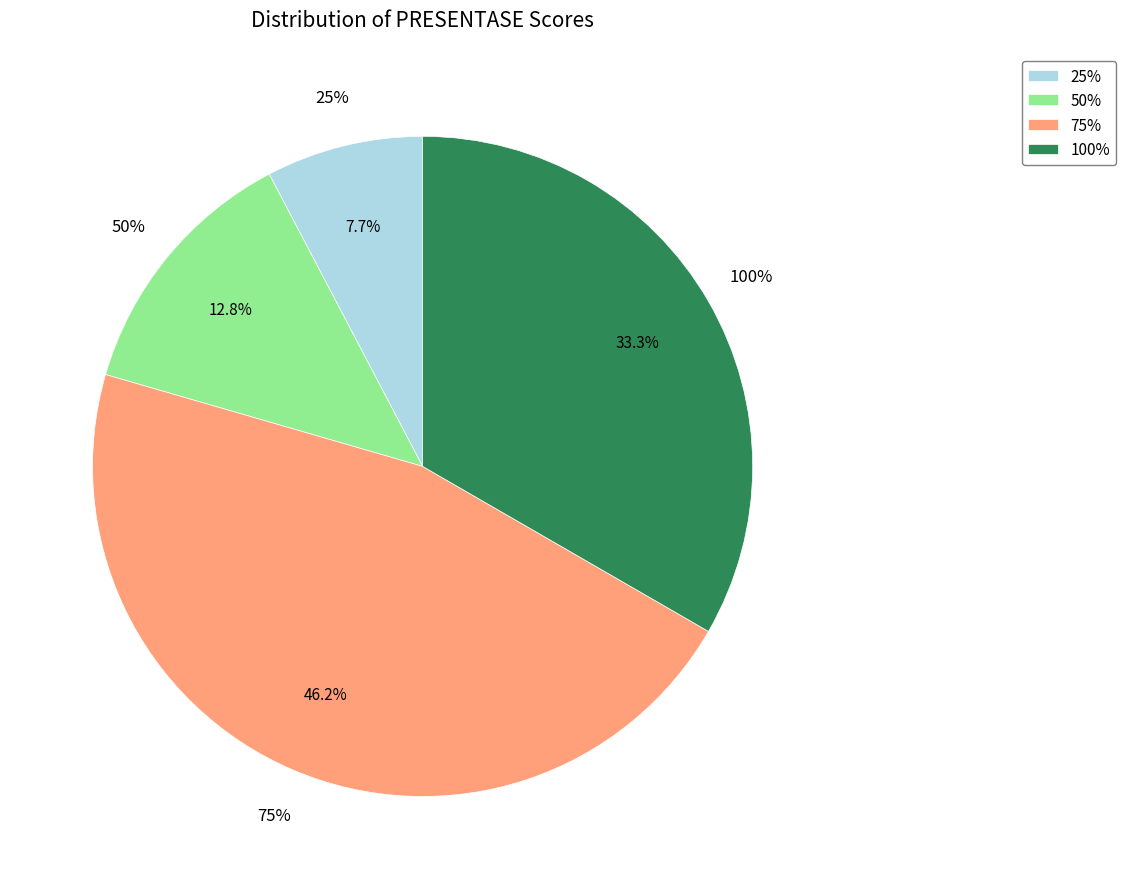

Combined, do 75 and 50 account for over 50%?

Yes